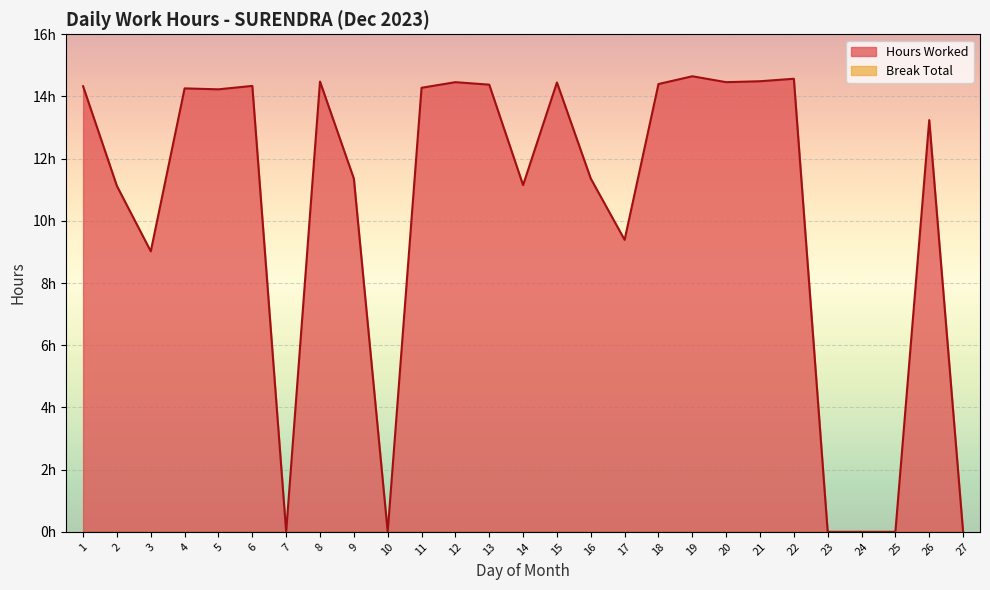

What is the greatest value displayed?

14.7